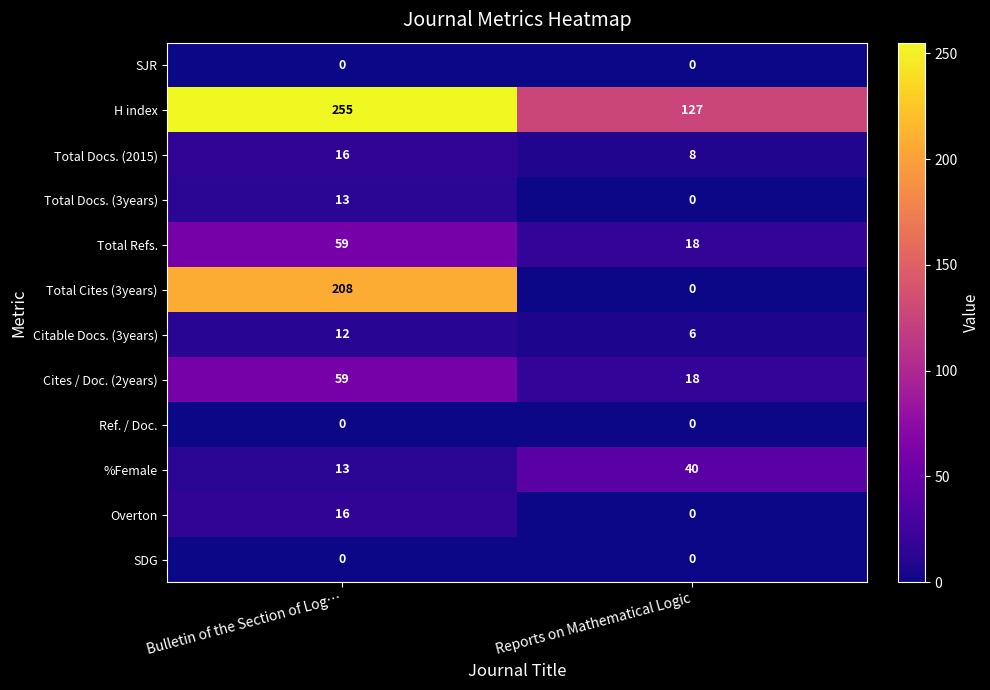

How many data points does each series have?

2